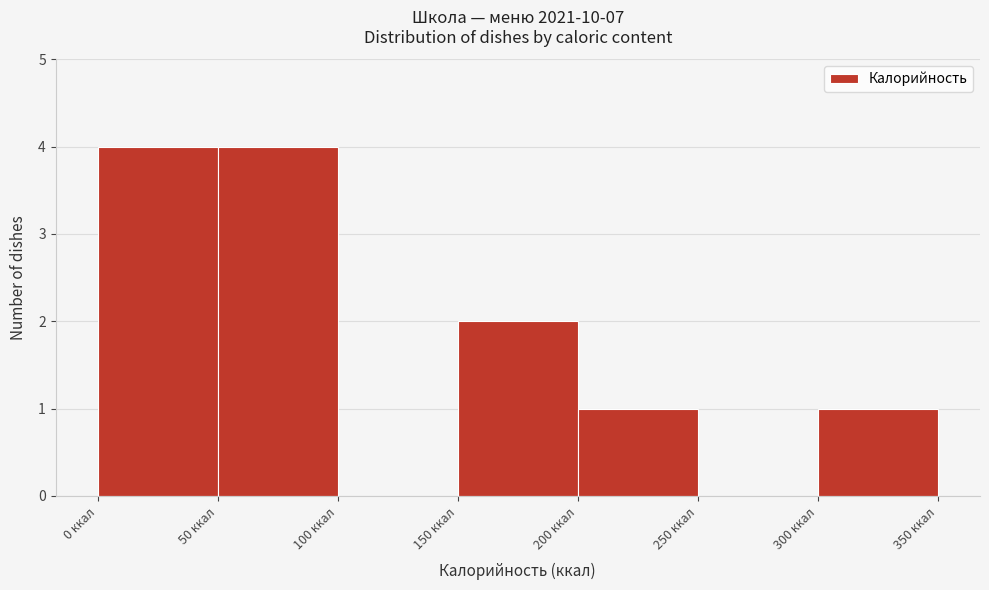

Reading left to right, list every bar in this chart as the range it spans on the x-axis followed by its height. The values are not printed on the chart, so give them approximately, as read against the axis.

0 to 50: 4
50 to 100: 4
100 to 150: 0
150 to 200: 2
200 to 250: 1
250 to 300: 0
300 to 350: 1